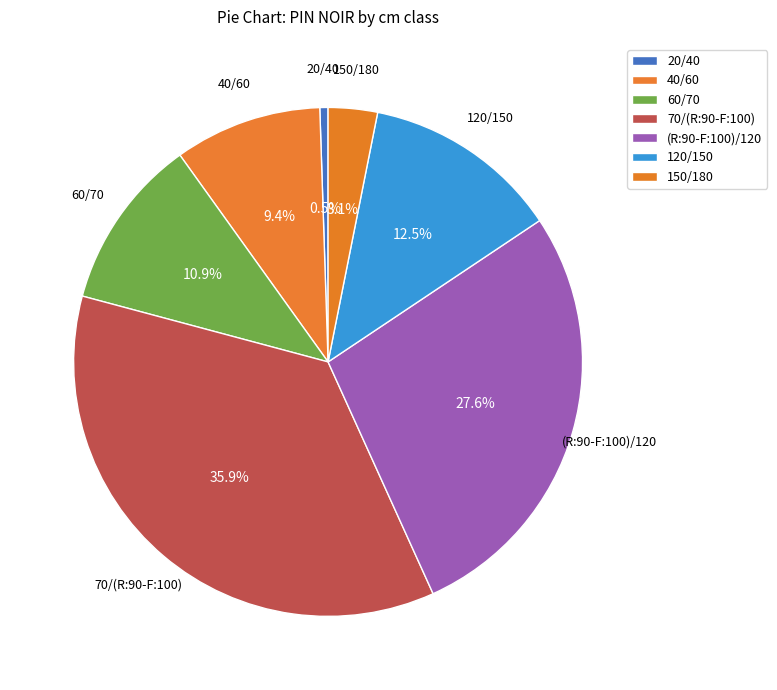

To the nearest percent, what is the combined percentage of 70/(R:90-F:100) and (R:90-F:100)/120?

64%